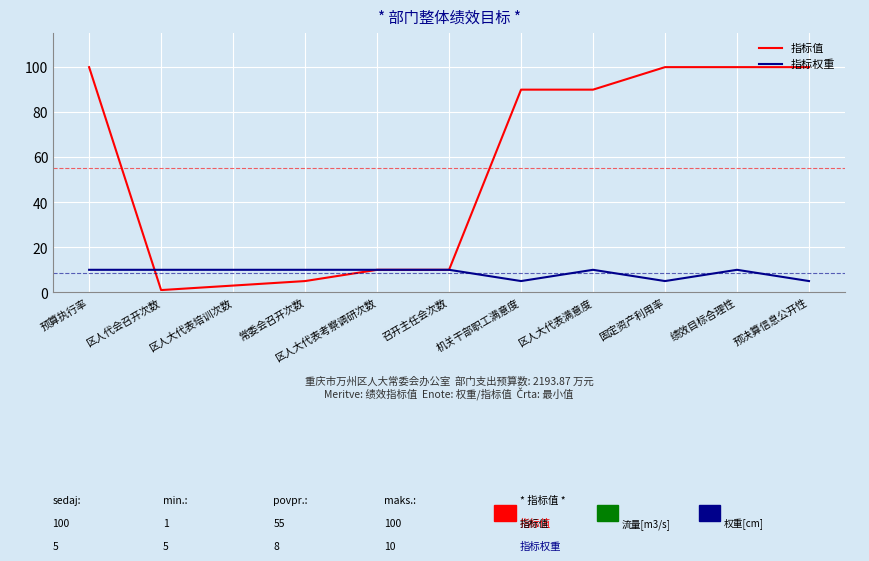

True or false: 指标权重 has a value of 17 at 召开主任会次数.

False